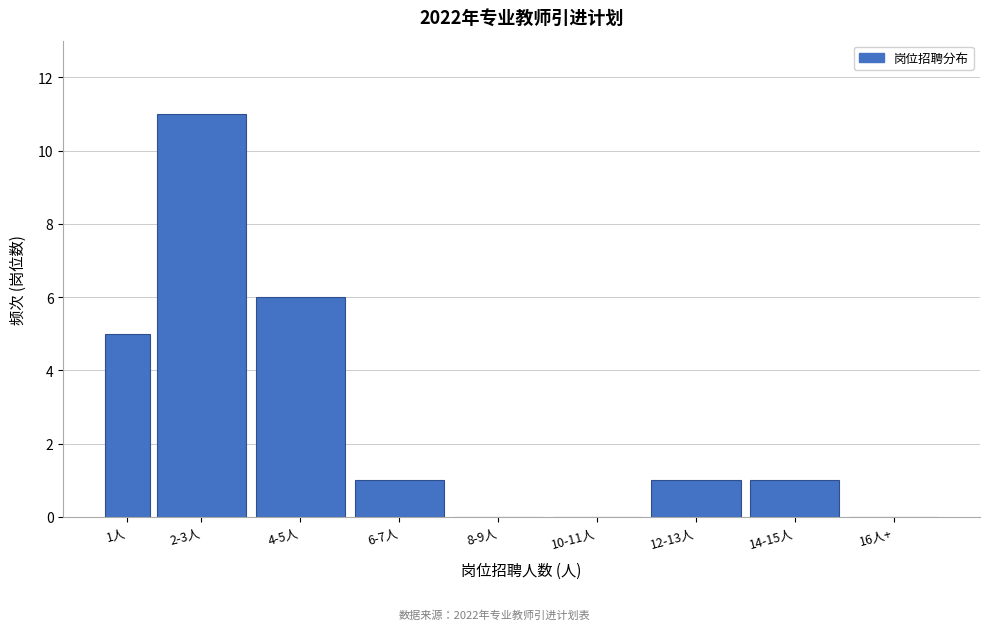

Reading left to right, list all the values displayed in this chart.

1人=5	2-3人=11	4-5人=6	6-7人=1	8-9人=0	10-11人=0	12-13人=1	14-15人=1	16人+=0